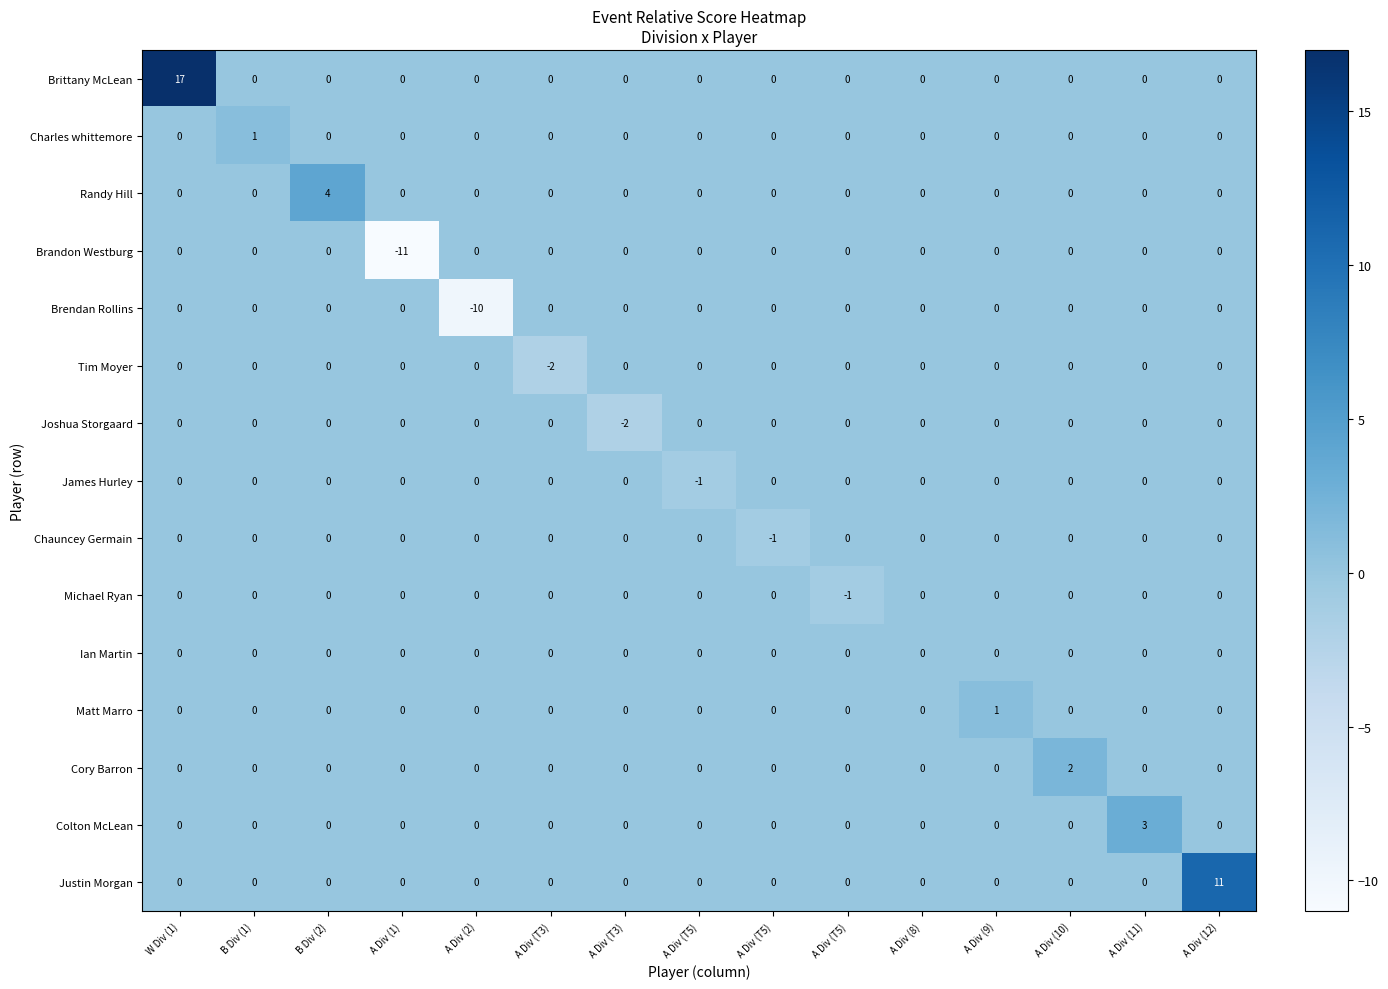

Which has a higher value, A Div (T3) or A Div (T5)?

A Div (T3)